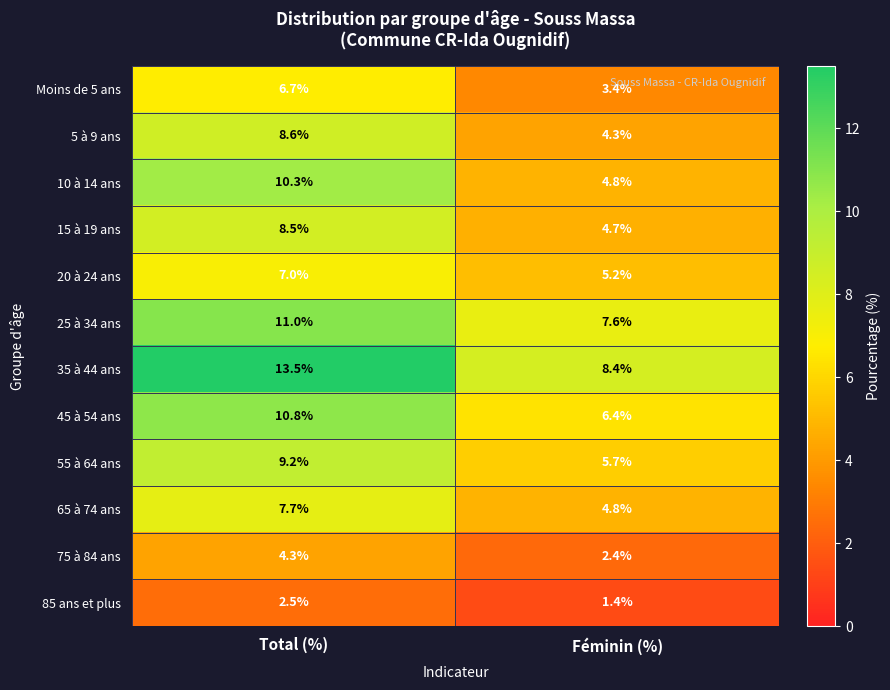

Rank the series by their maximum value, from lowest to highest.

85 ans et plus, 75 à 84 ans, Moins de 5 ans, 20 à 24 ans, 65 à 74 ans, 15 à 19 ans, 5 à 9 ans, 55 à 64 ans, 10 à 14 ans, 45 à 54 ans, 25 à 34 ans, 35 à 44 ans